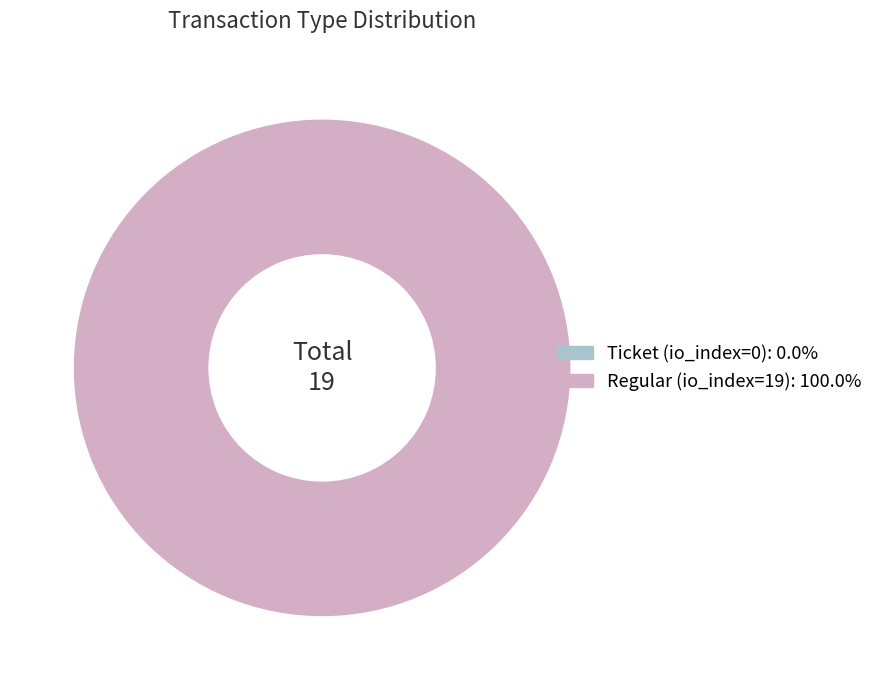

True or false: Ticket (io_index=0) accounts for 1% of the total.

False